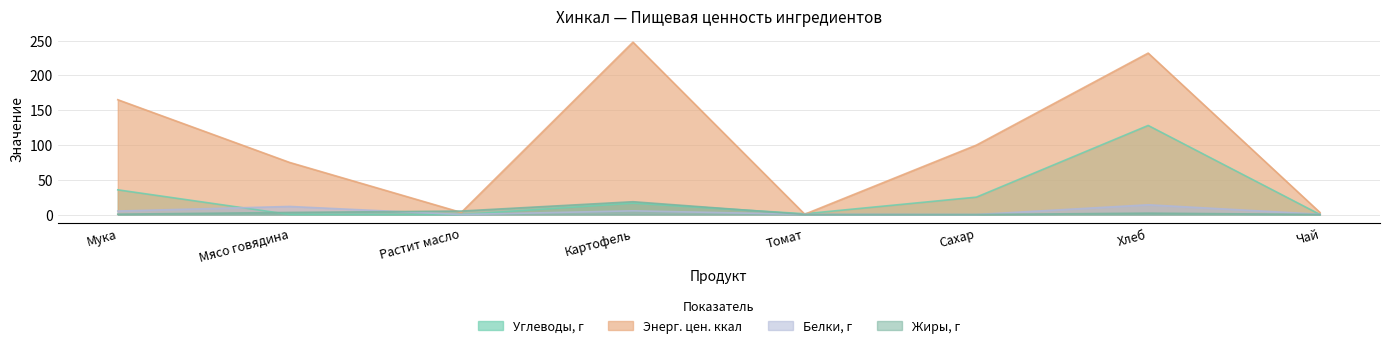

Reading left to right, what are all the values shown in this chart?

Углеводы, г: Мука=35.5	Мясо говядина=0.1	Растит масло=0.0	Картофель=16.3	Томат=1.1	Сахар=25.0	Хлеб=128.0	Чай=0.1
Энерг. цен. ккал: Мука=165.0	Мясо говядина=74.9	Растит масло=3.0	Картофель=247.7	Томат=0.4	Сахар=99.8	Хлеб=232.0	Чай=3.0
Белки, г: Мука=5.0	Мясо говядина=11.6	Растит масло=0.0	Картофель=5.3	Томат=0.3	Сахар=0.0	Хлеб=14.0	Чай=0.4
Жиры, г: Мука=0.5	Мясо говядина=3.0	Растит масло=5.0	Картофель=18.4	Томат=0.1	Сахар=0.0	Хлеб=2.0	Чай=0.1